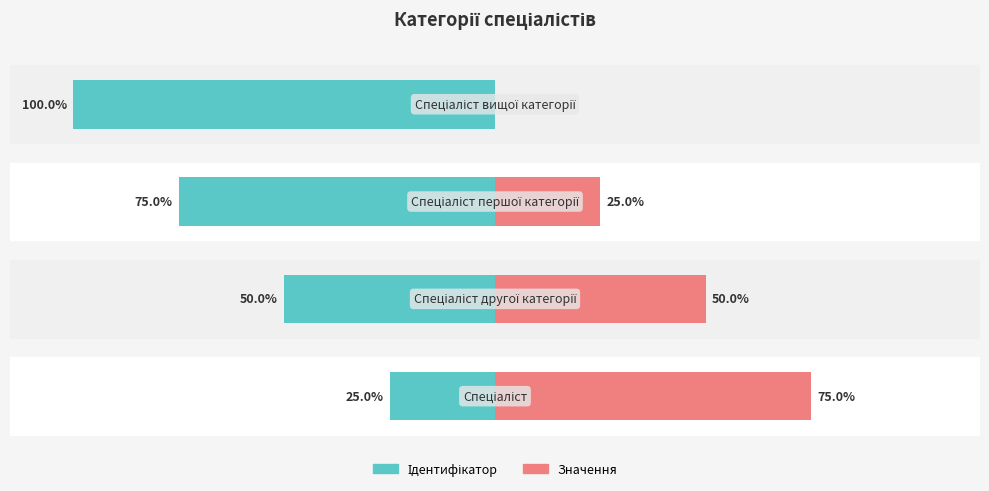

Reading right to left, what are all the values shown in this chart?

Ідентифікатор: -100	-75	-50	-25
Значення: 0	25	50	75